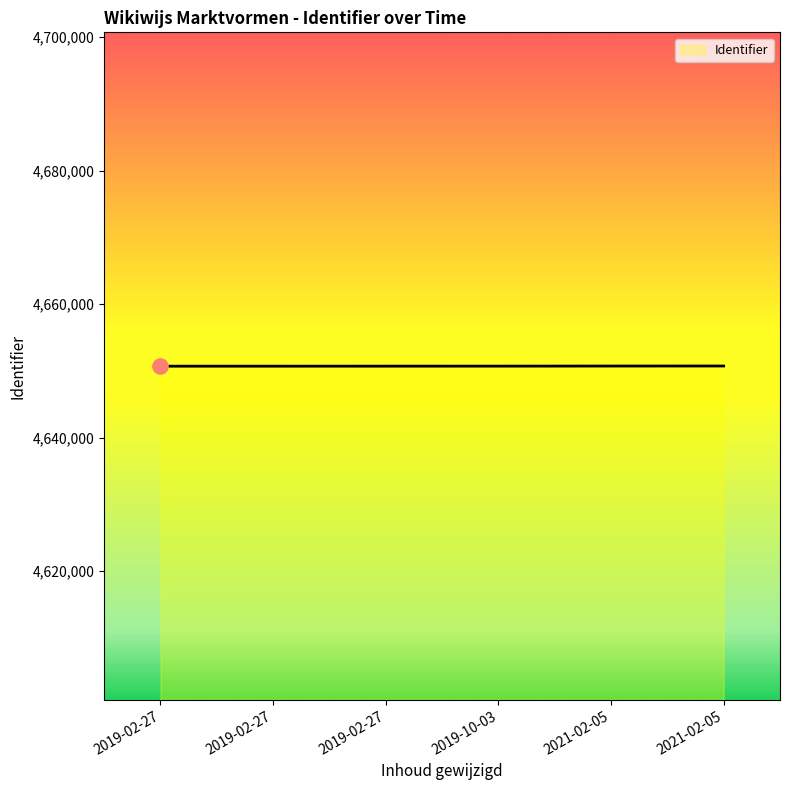

What is the change in value from 2019-02-27 to 2019-02-27?

+5